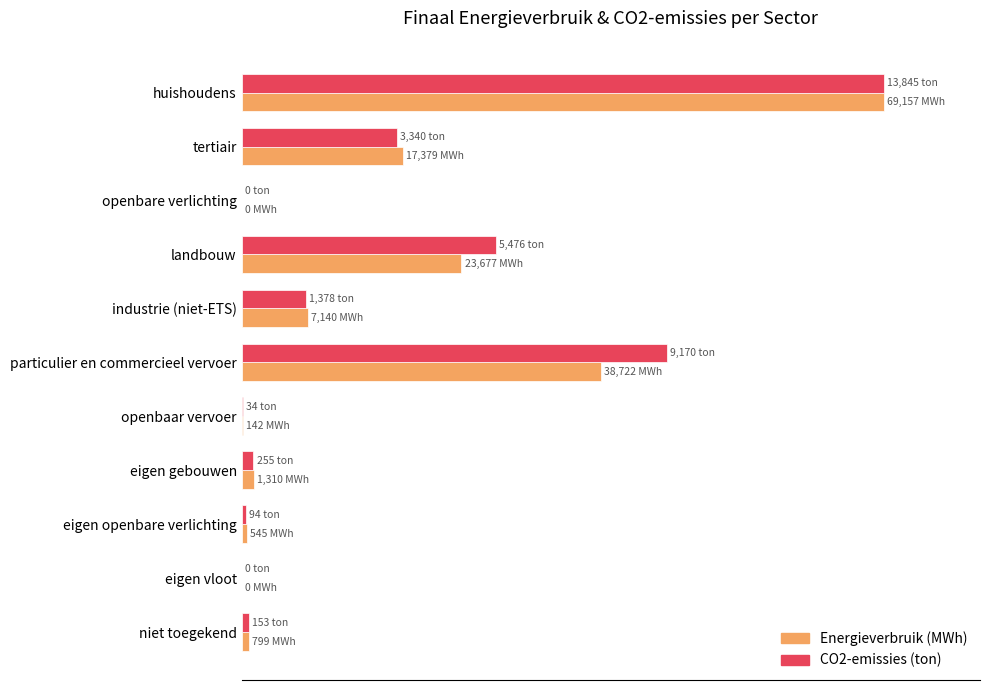

What are all the series names shown in the legend?

Energieverbruik (MWh), CO2-emissies (ton)